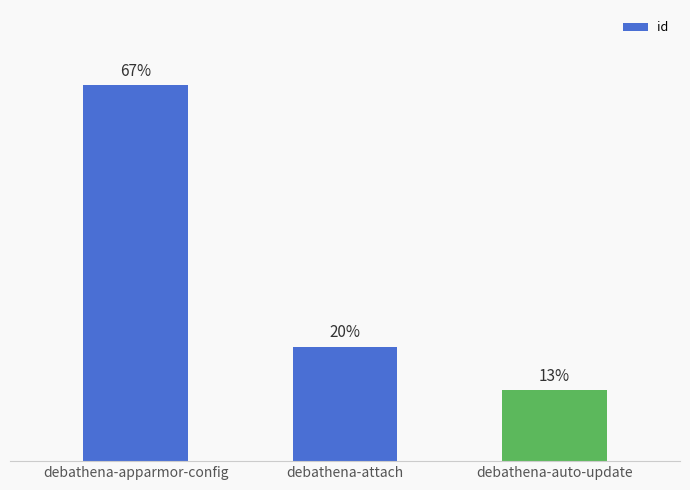

Are the bars horizontal?

No